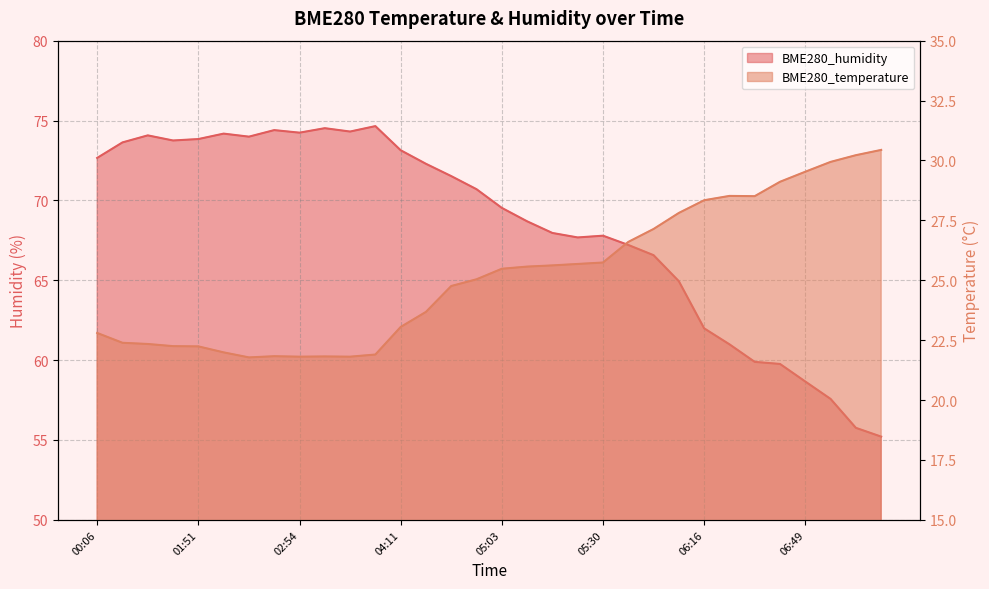

Which category has the highest value across all series?

03:16